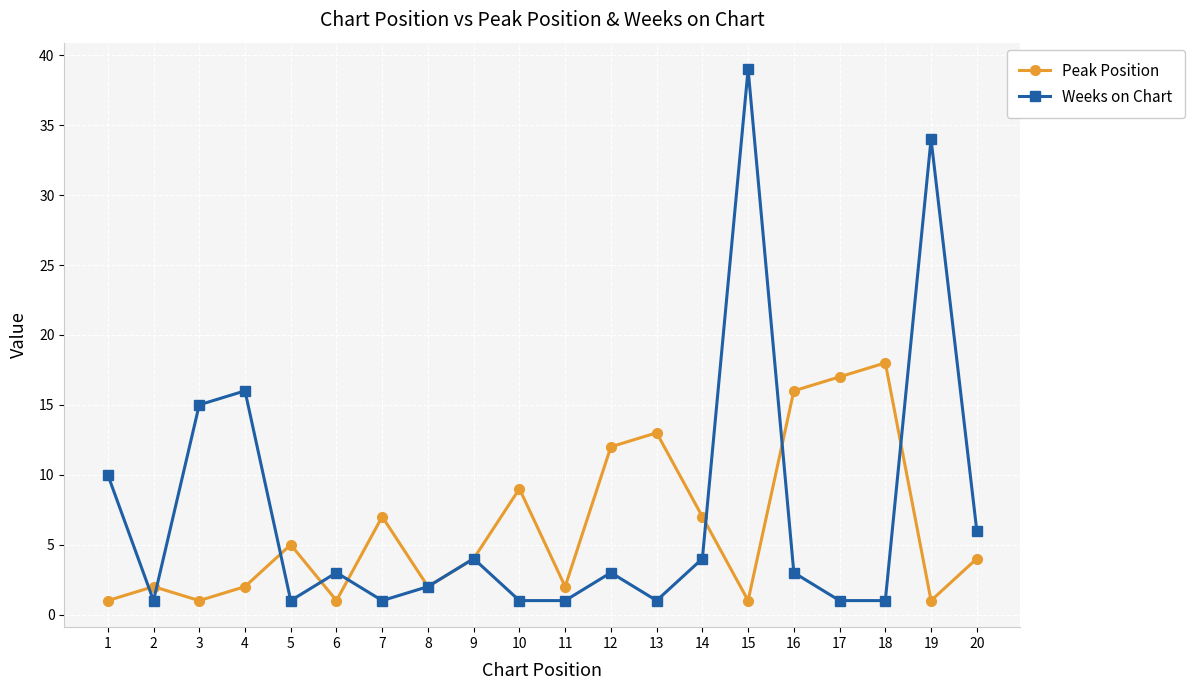

Where do Weeks on Chart and Peak Position first cross each other?

1 and 2